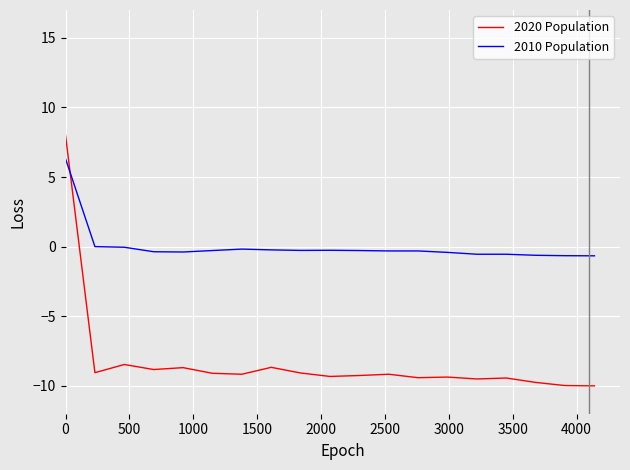

What is the difference between the maximum and minimum values in the 2020 Population series?

18.0